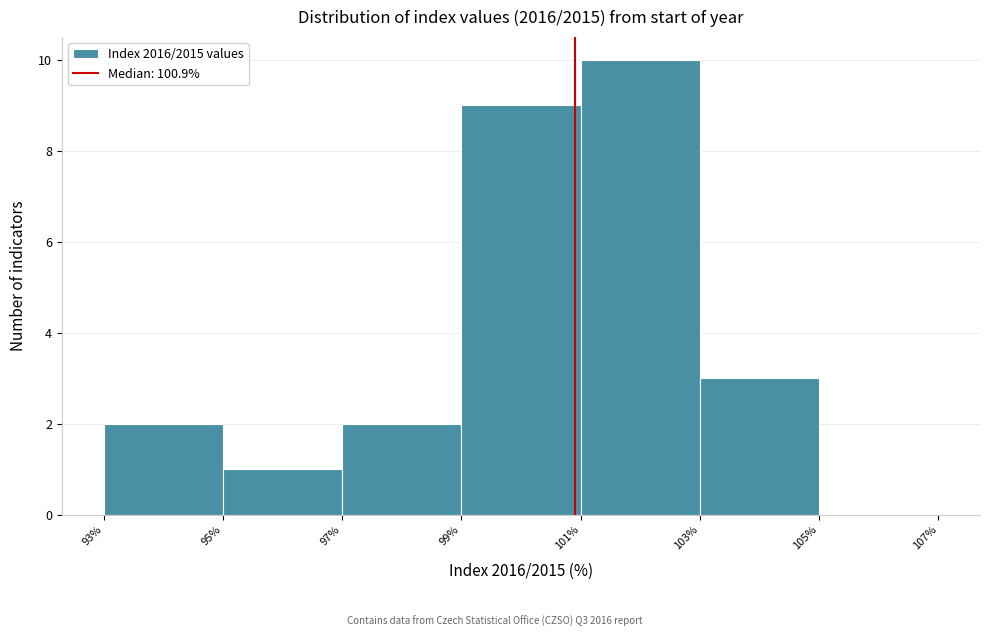

Reading left to right, list every bar in this chart as the range it spans on the x-axis followed by its height. The values are not printed on the chart, so give them approximately, as read against the axis.

93% to 95%: 2
95% to 97%: 1
97% to 99%: 2
99% to 101%: 9
101% to 103%: 10
103% to 105%: 3
105% to 107%: 0